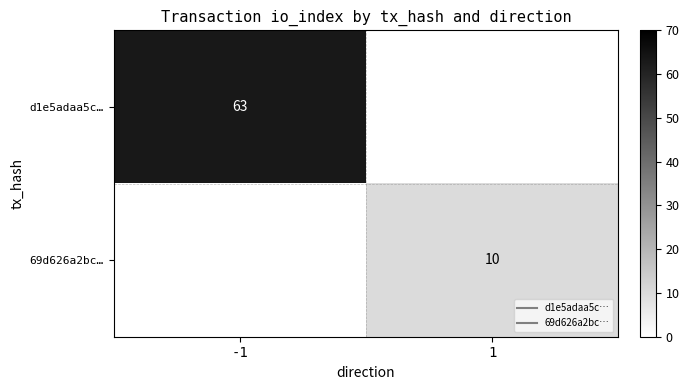

What is the total value across all series at 1?

10